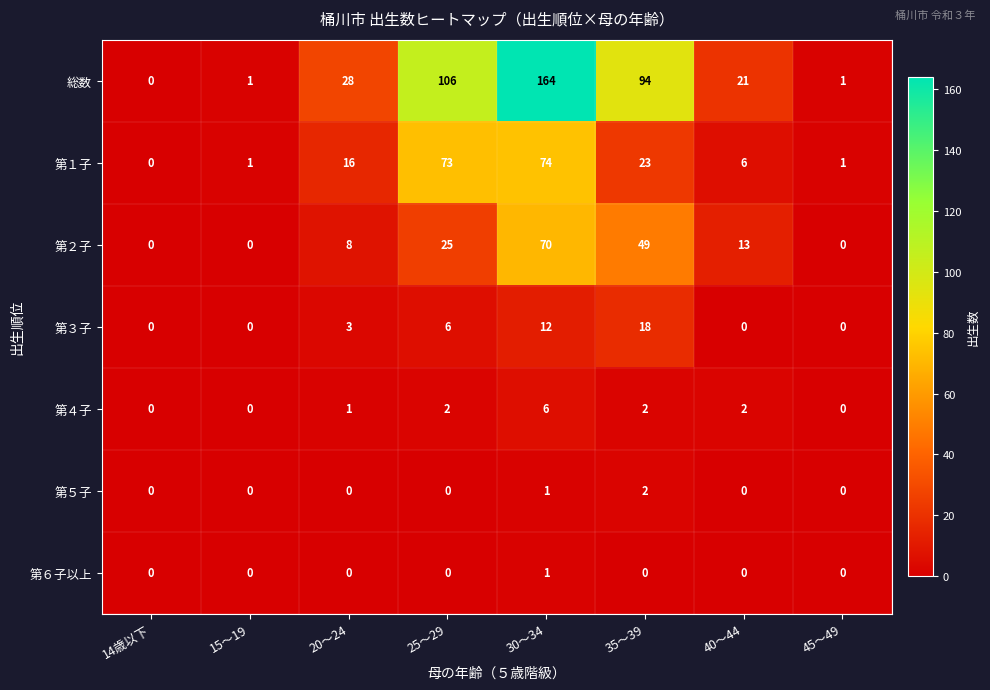

What is the sum of all 第２子 values?

165